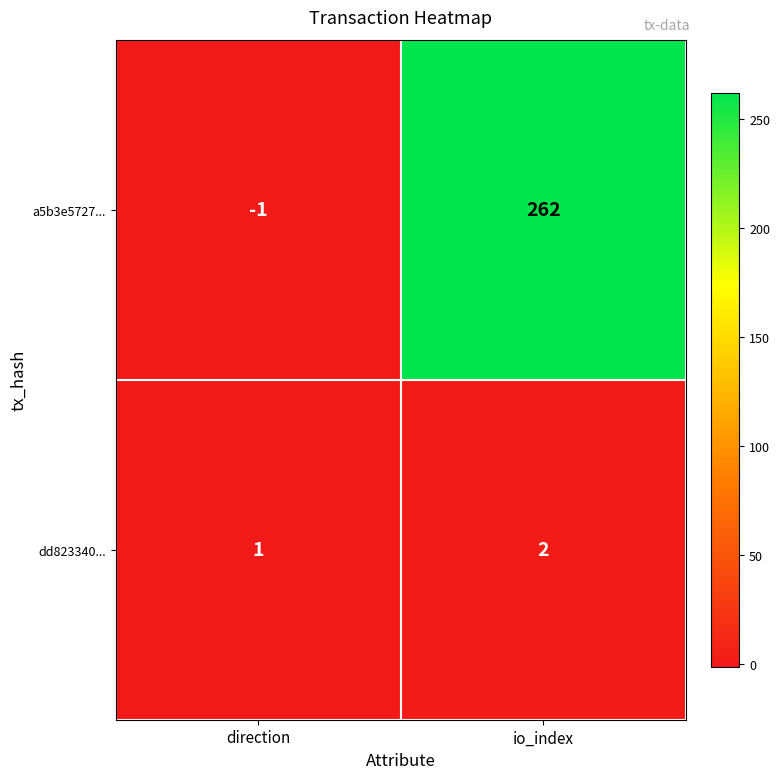

True or false: dd823340... has a value of 1 at direction.

True